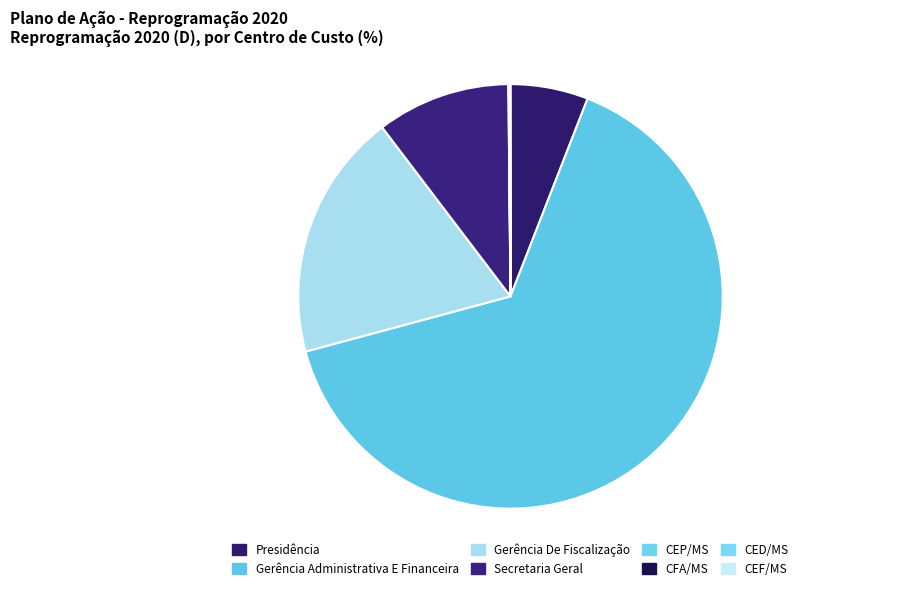

To the nearest percent, what is the difference between the largest and smallest slice percentages?

65%